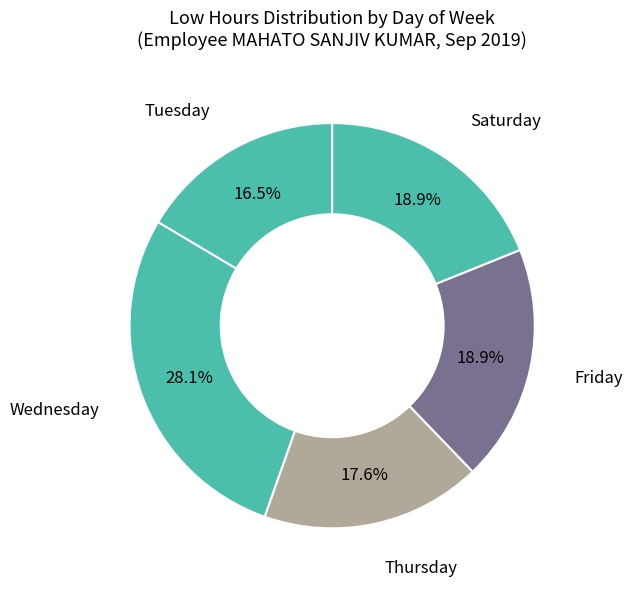

Count the number of slices in the pie.

5